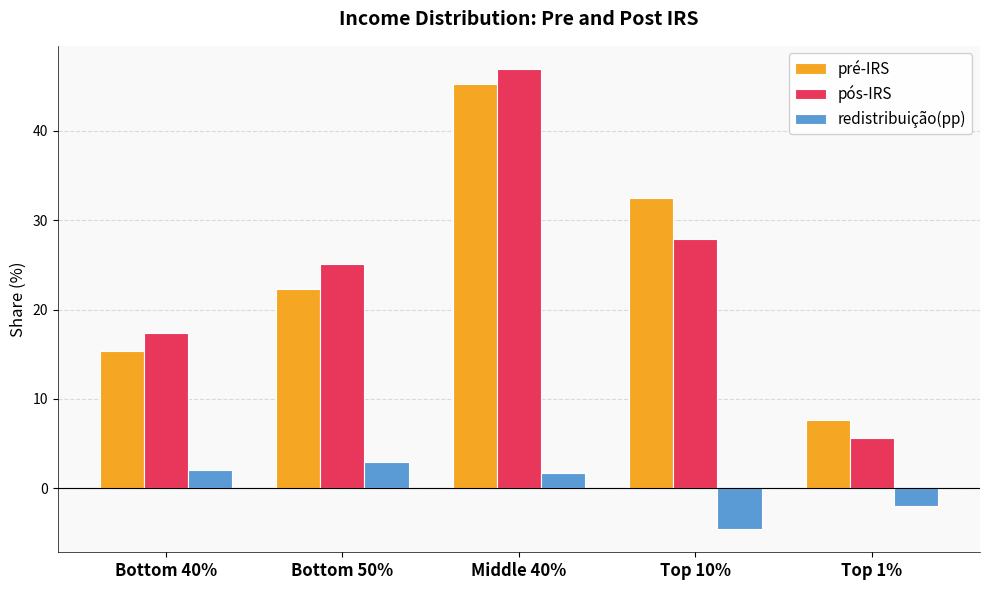

Which series has the widest spread of values?

pós-IRS